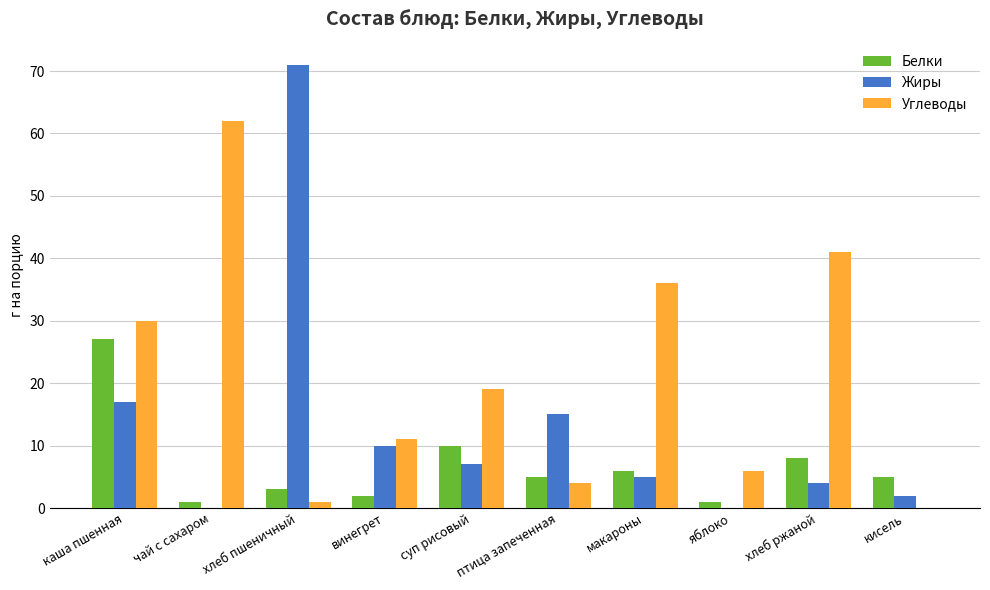

Which series has the largest range (max minus min)?

Жиры